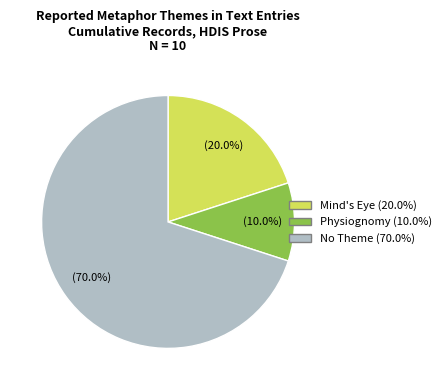

Does any single category account for the majority?

Yes